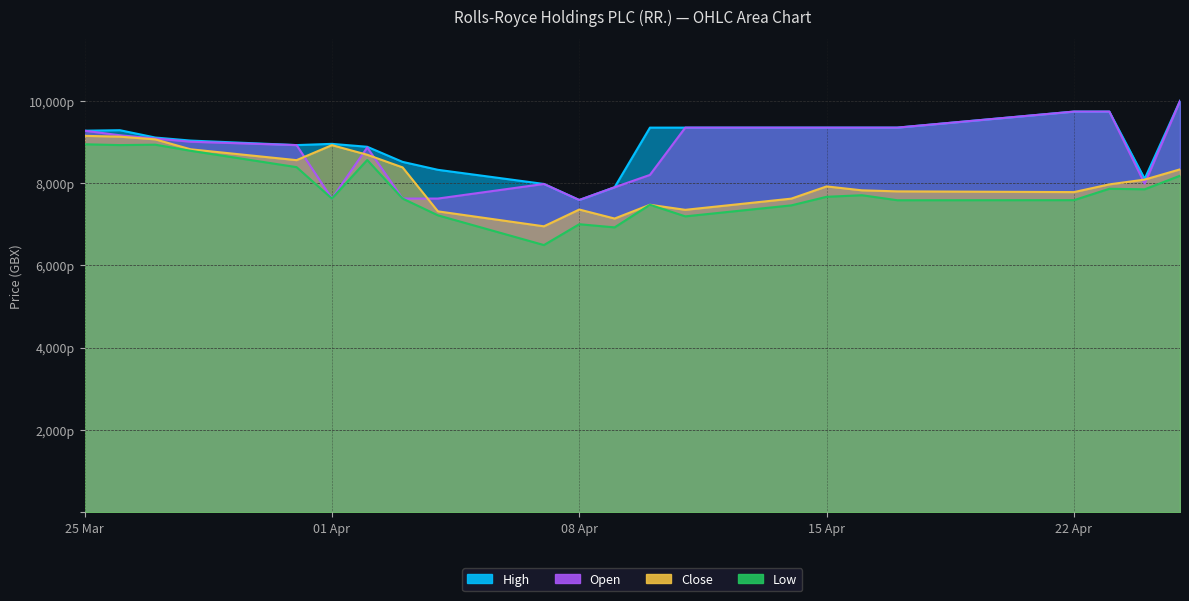

True or false: Open has a value of 2847 at 24.04.2025.

False